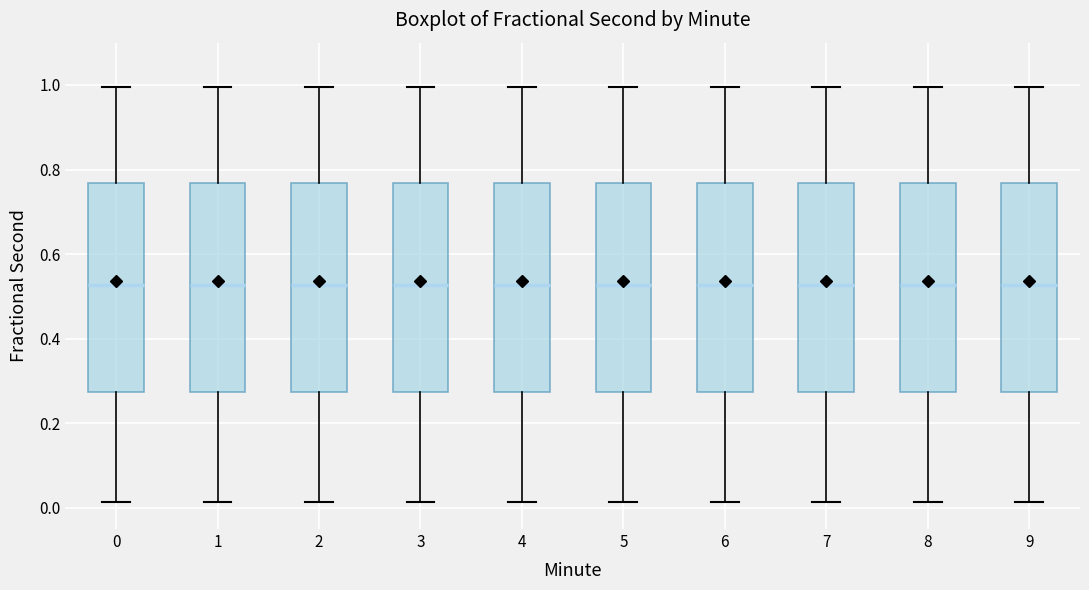

Reading left to right, read every box against the y-axis: the position of its median line, the range the box covers, and the ends of its whiskers. The values are not printed on the chart, so give them approximately, as read against the axis.

0: median 0.52, box 0.28 to 0.76, whiskers 0.02 to 1.00
1: median 0.52, box 0.28 to 0.76, whiskers 0.02 to 1.00
2: median 0.52, box 0.28 to 0.76, whiskers 0.02 to 1.00
3: median 0.52, box 0.28 to 0.76, whiskers 0.02 to 1.00
4: median 0.52, box 0.28 to 0.76, whiskers 0.02 to 1.00
5: median 0.52, box 0.28 to 0.76, whiskers 0.02 to 1.00
6: median 0.52, box 0.28 to 0.76, whiskers 0.02 to 1.00
7: median 0.52, box 0.28 to 0.76, whiskers 0.02 to 1.00
8: median 0.52, box 0.28 to 0.76, whiskers 0.02 to 1.00
9: median 0.52, box 0.28 to 0.76, whiskers 0.02 to 1.00